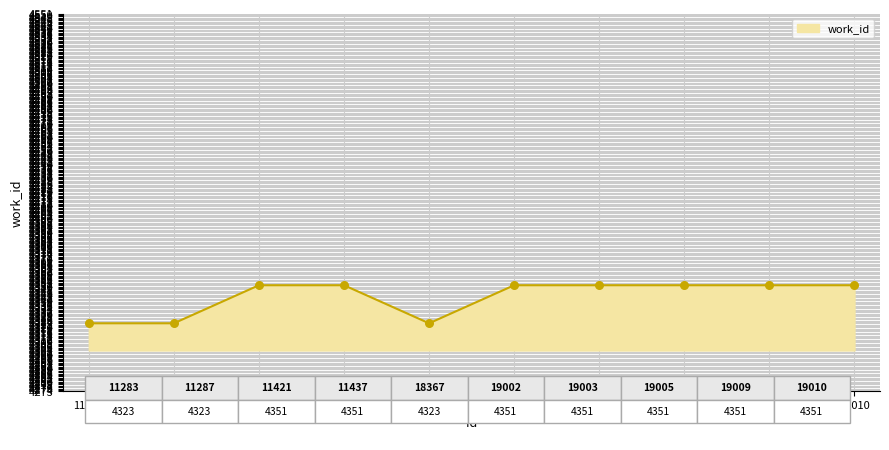

What is the ratio of the value at 19005 to the value at 19003?

1.0